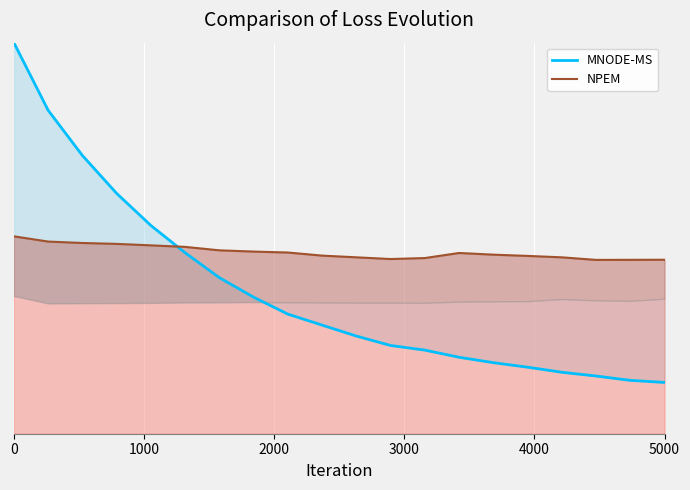

True or false: MNODE-MS has more than 1 interior local peaks.

False